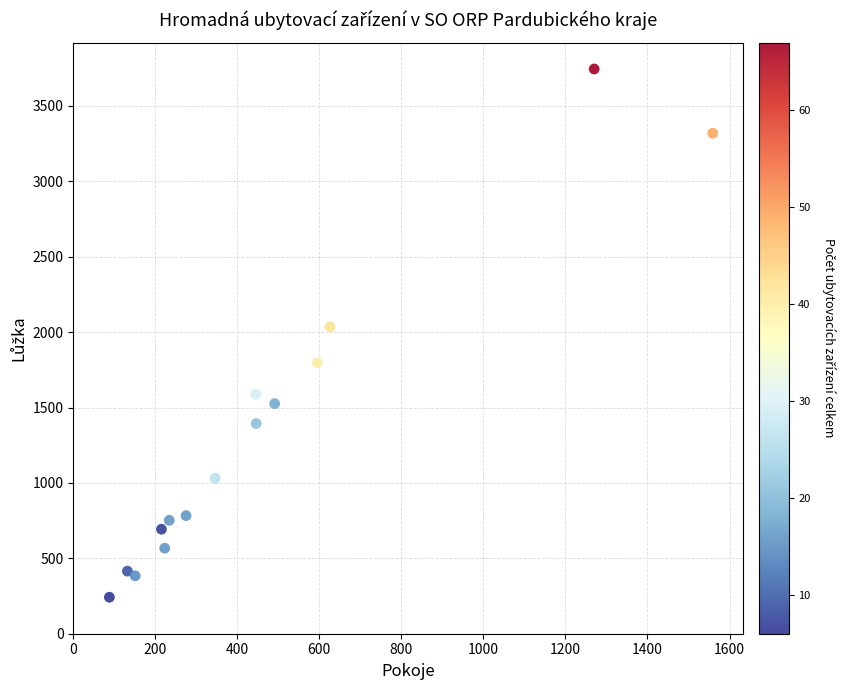

What is the range of Y values (max minus min)?

3503